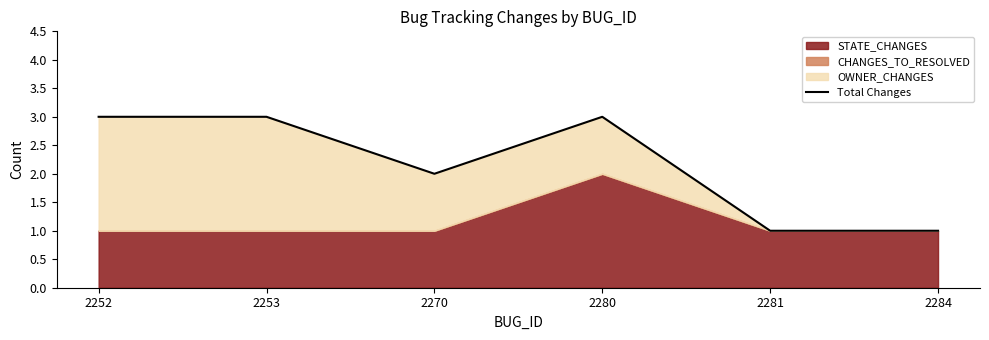

True or false: the data shows 3 at 2280.

True